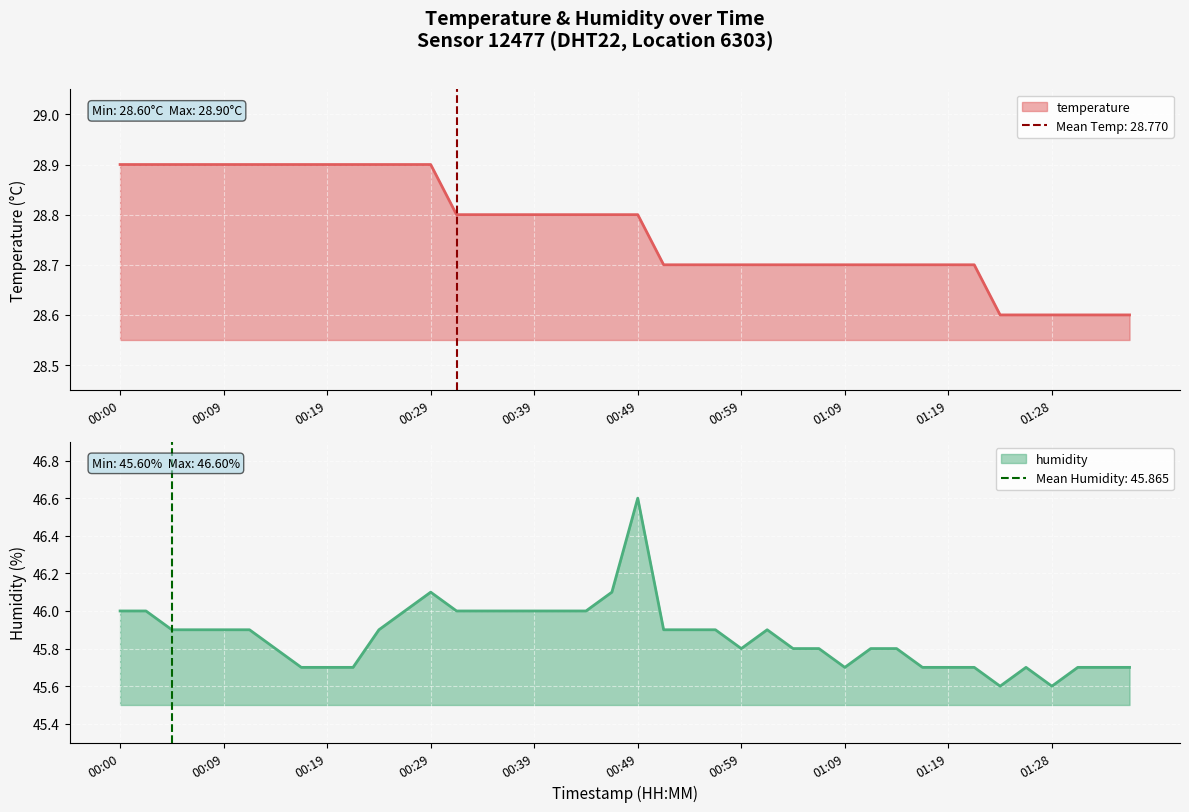

The humidity series shows 73.5 at 01:36. True or false?

False